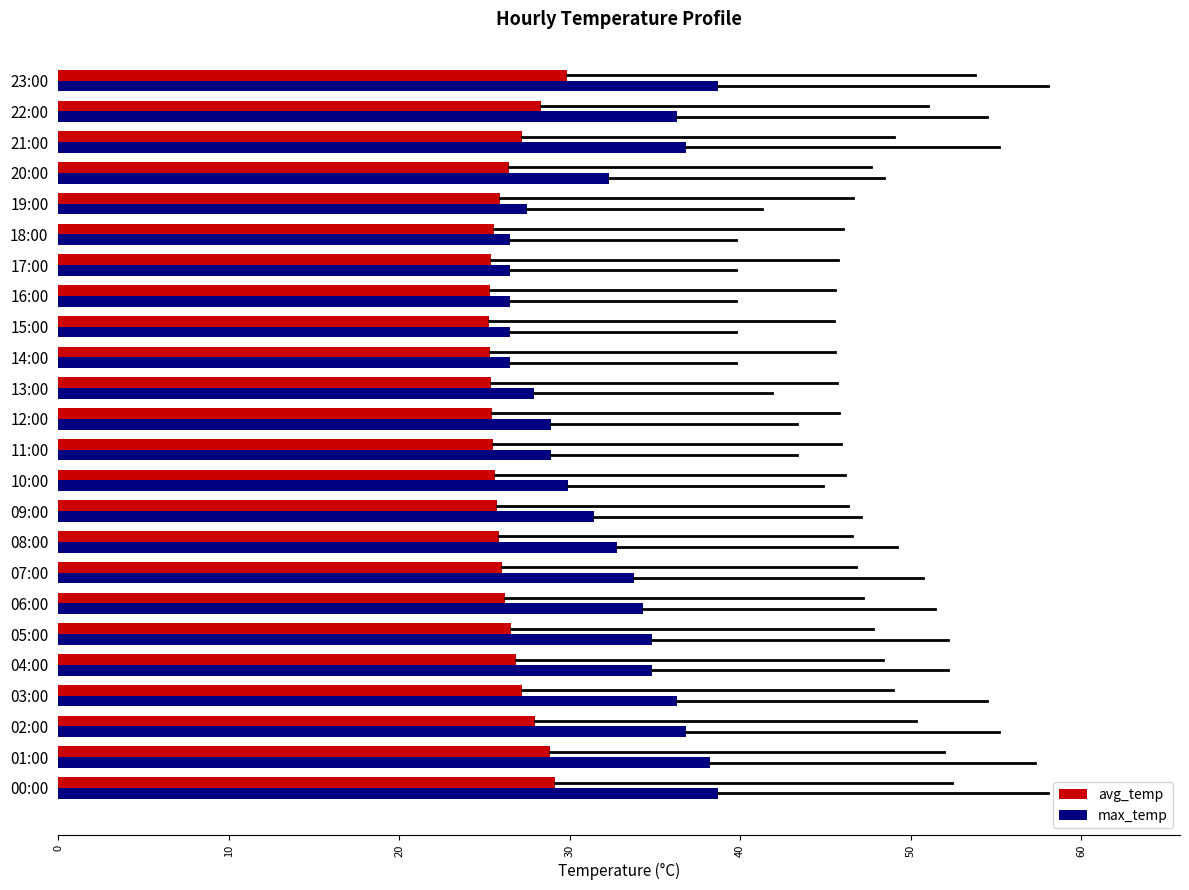

What is the total value across all series at 23:00?

68.6